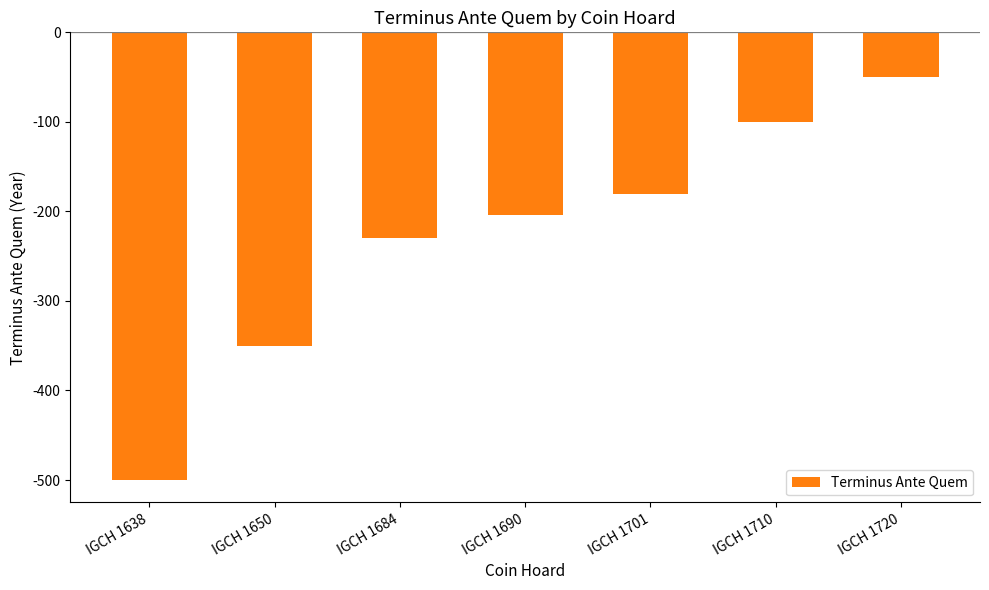

Does the chart contain stacked bars?

No